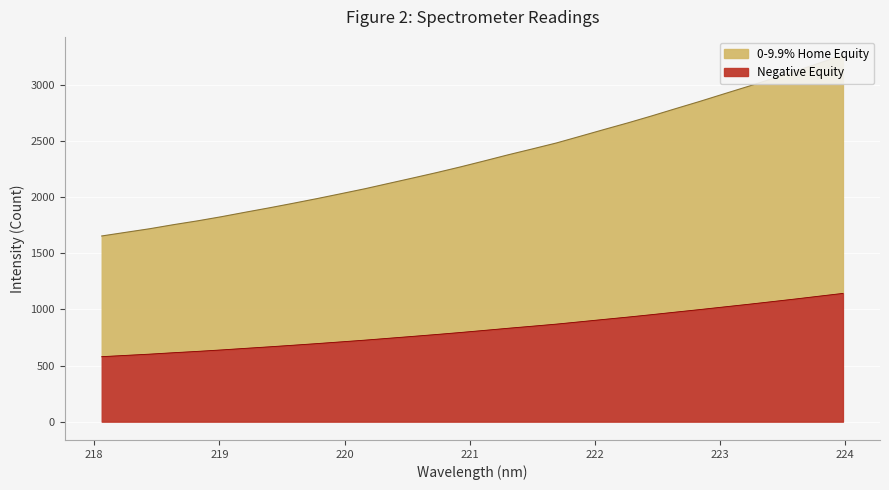

Reading right to left, transcribe all the data shown in this chart.

3263.7	3192.9	3121.0	3051.8	2983.8	2918.1	2851.7	2788.1	2723.3	2661.2	2601.9	2541.6	2481.6	2429.0	2377.2	2322.7	2269.2	2218.4	2170.0	2122.3	2074.4	2030.3	1986.6	1944.9	1904.2	1865.2	1825.2	1788.2	1754.4	1718.0	1686.0	1653.7